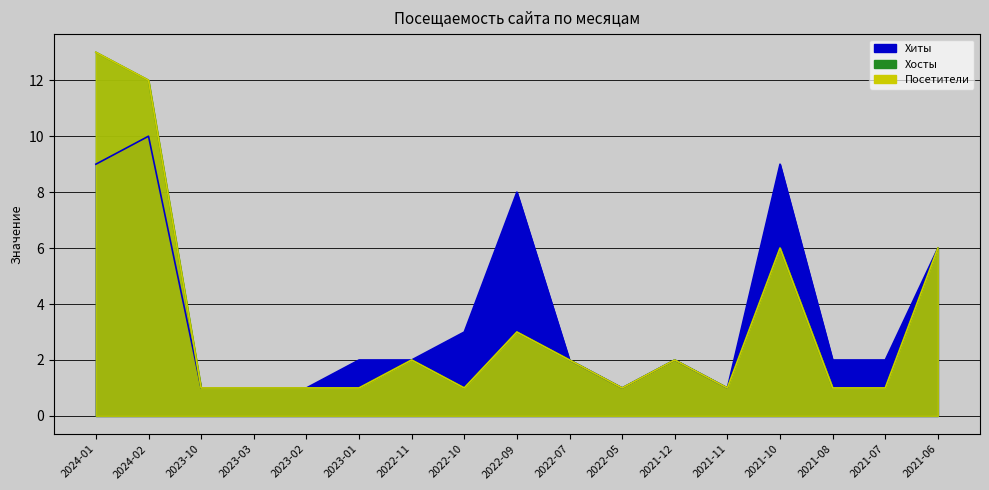

What is the lowest value of the Хосты series?

1